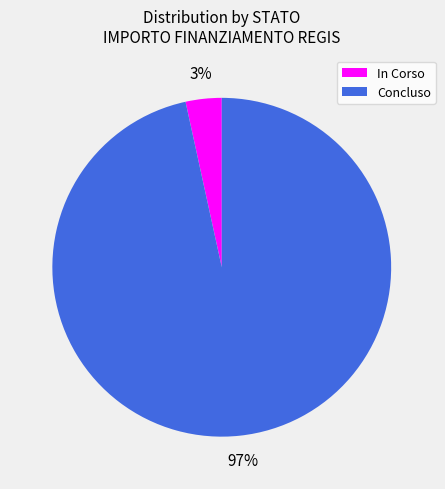

Count the number of slices in the pie.

2